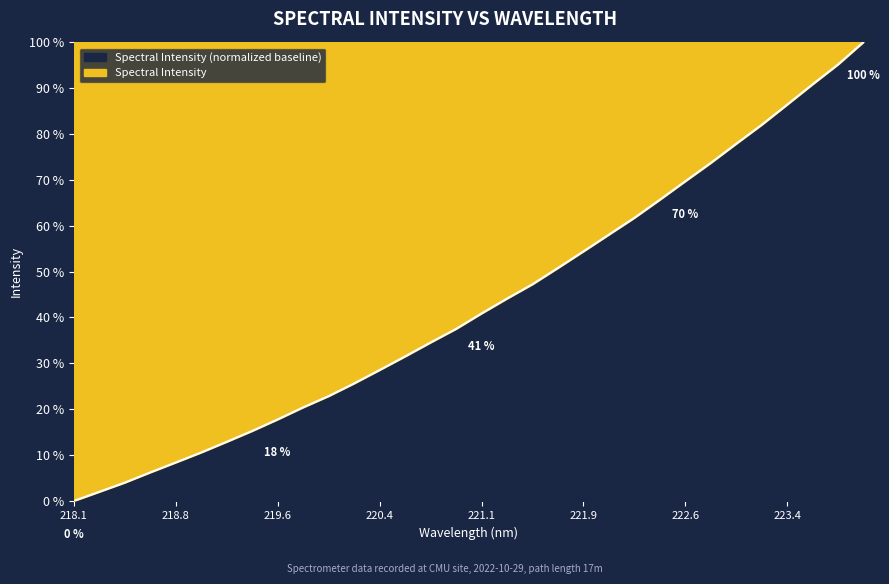

Reading left to right, what are all the values shown in this chart?

0.0	2.0	4.0	6.2	8.4	10.6	12.9	15.3	17.8	20.4	22.9	25.6	28.5	31.5	34.5	37.5	40.9	44.1	47.2	50.8	54.4	58.0	61.7	65.6	69.7	73.7	77.8	82.0	86.4	90.8	95.1	100.0